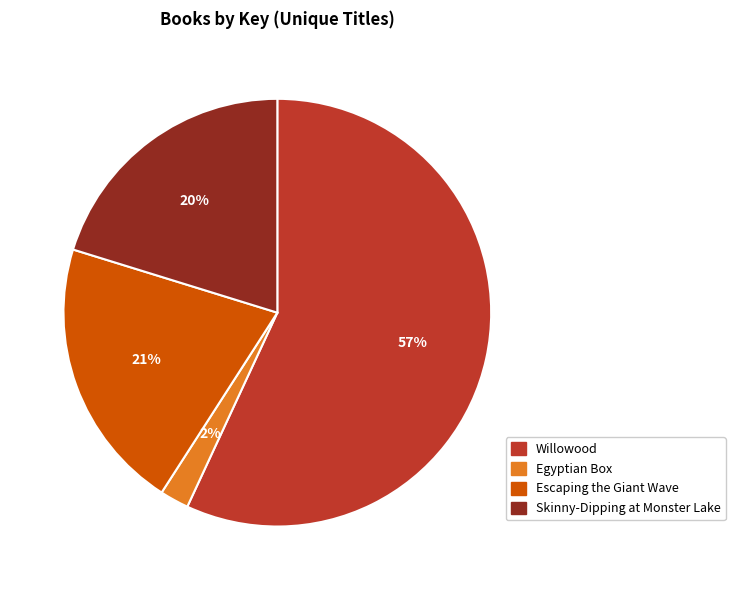

To the nearest percent, what percentage of the pie is Escaping the Giant Wave?

21%